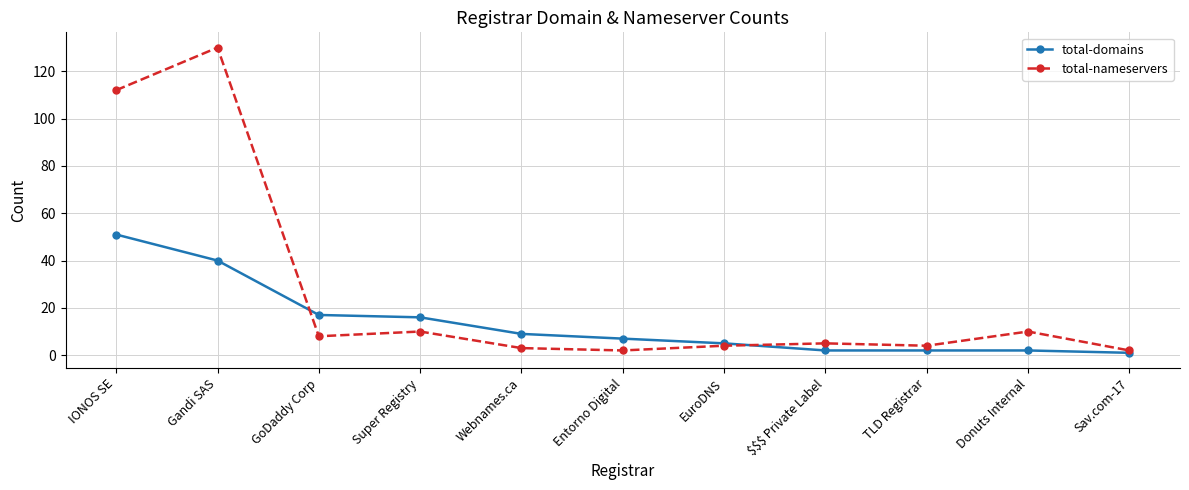

List the series in order of their peak value, lowest first.

total-domains, total-nameservers